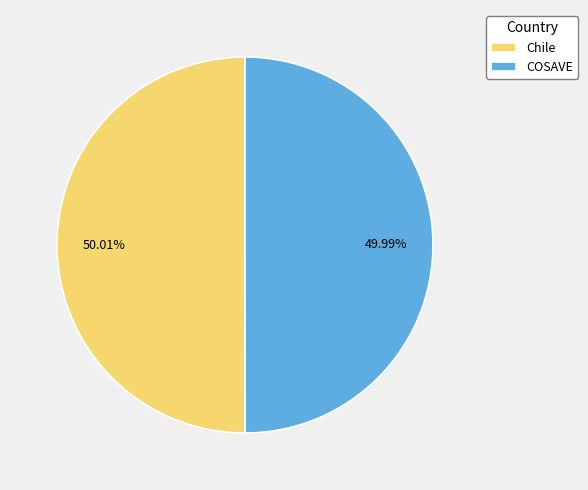

Is it true that Chile is 50% of the pie?

True